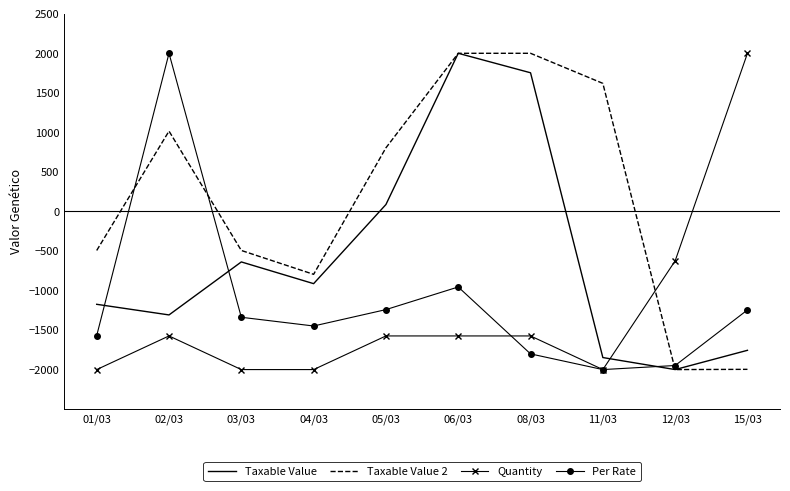

Which series changed the most between 03/03 and 08/03?

Taxable Value 2